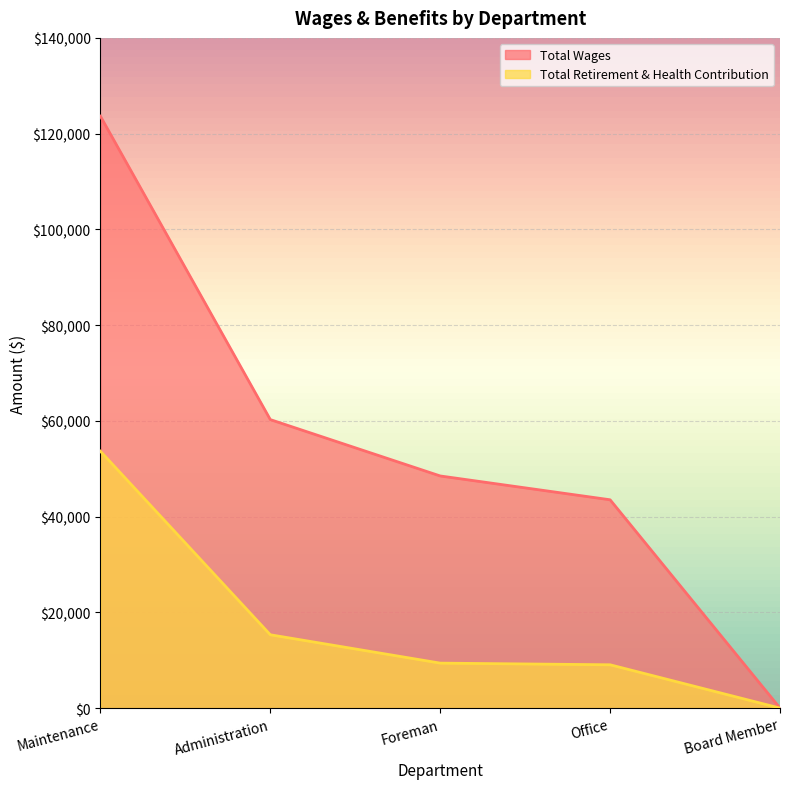

Does the chart display data point markers on the line(s)?

No